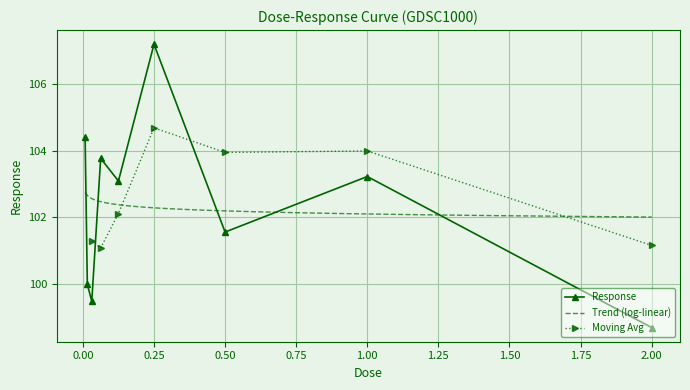

The value of Response at 2.00 is 98.7. True or false?

True